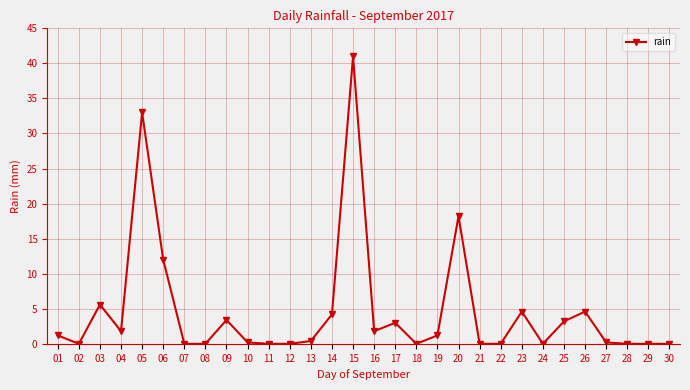

The chart shows a value of -21.8 at 08. True or false?

False